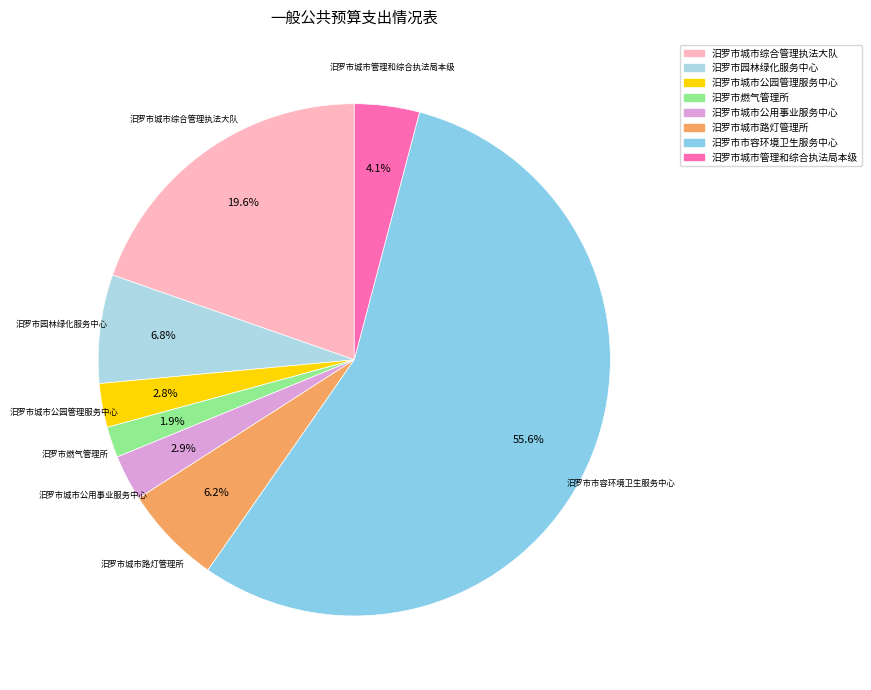

Does 汨罗市市容环境卫生服务中心 represent more than half of the total?

Yes